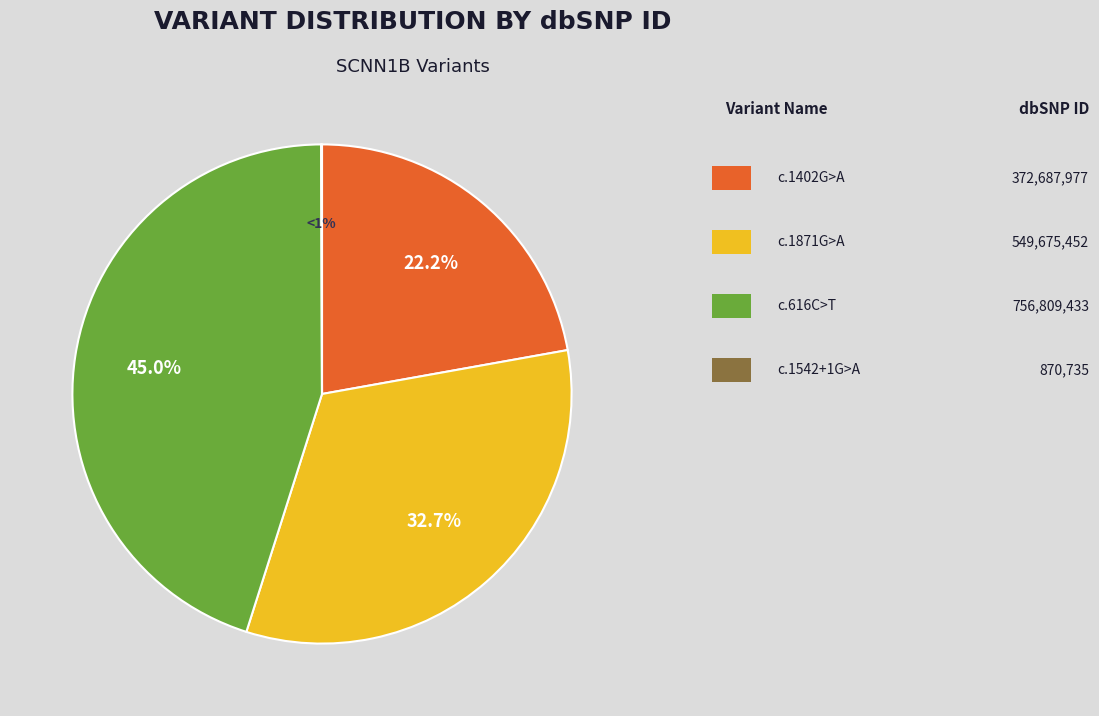

Which slice is the largest?

NM_000336.2:c.616C>T